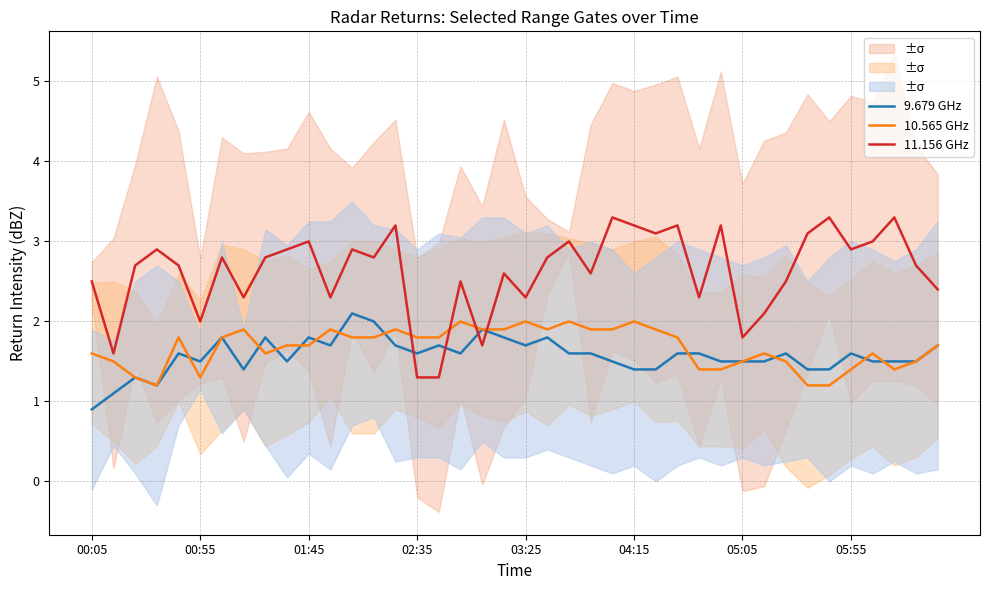

True or false: 11.156 GHz and 10.565 GHz cross at least once.

True